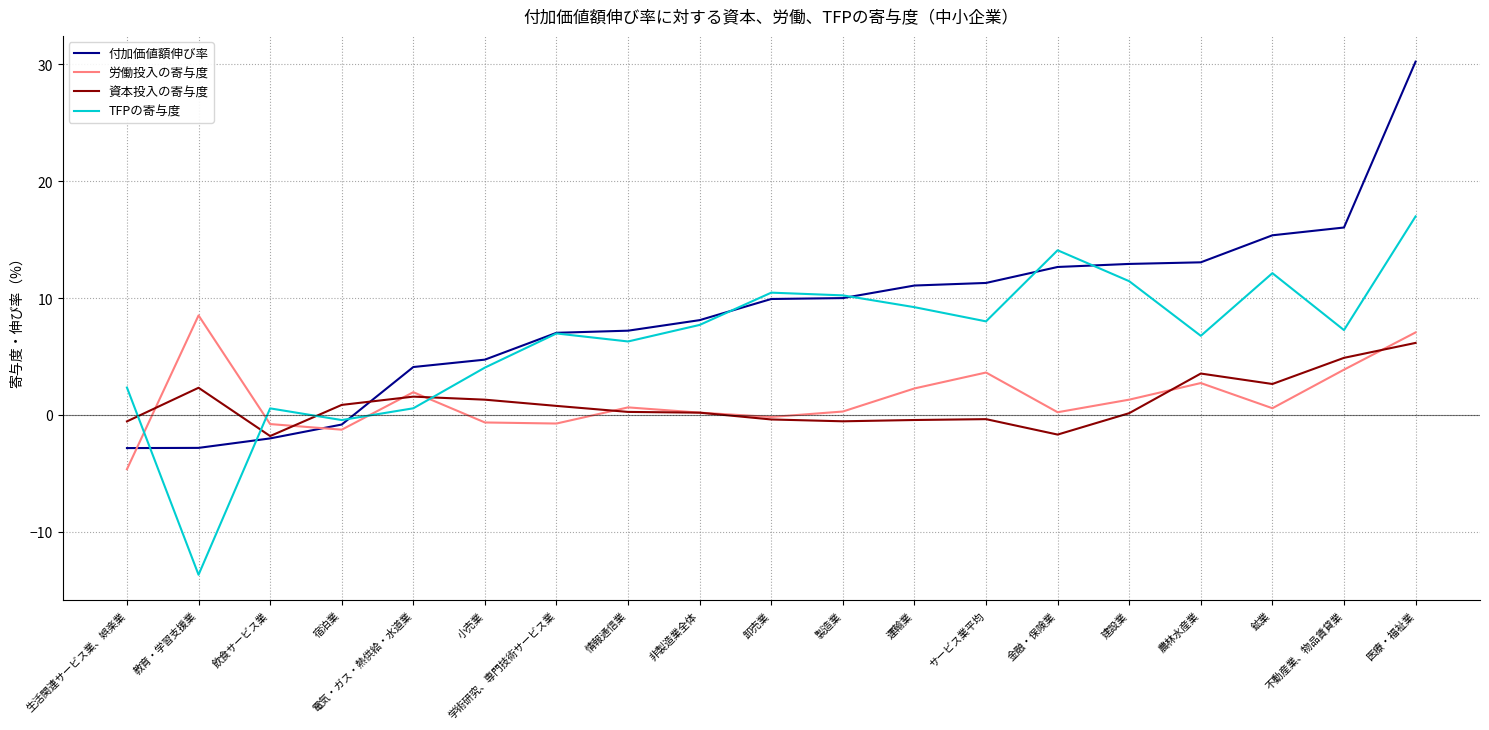

What is the difference between the second highest and second lowest values in the 労働投入の寄与度 series?

8.3